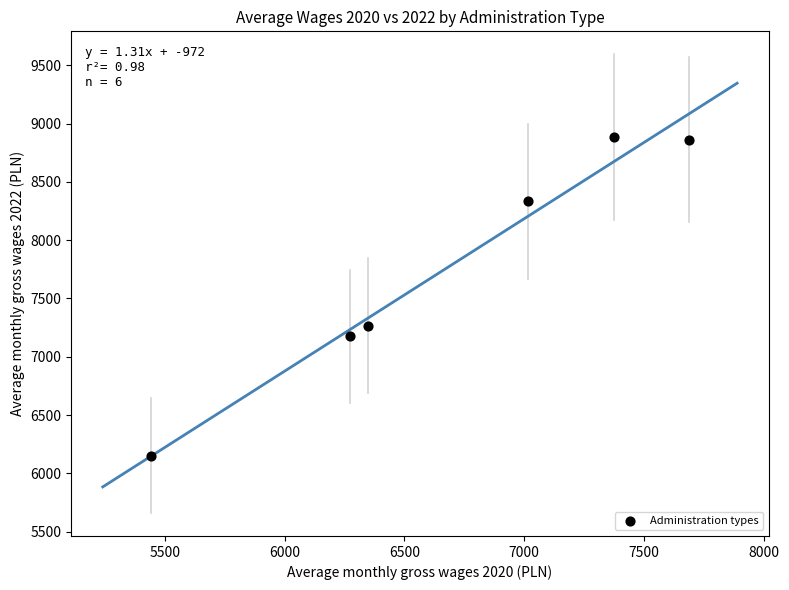

What Y value in the scatter plot is closest to 7517?

7267.4